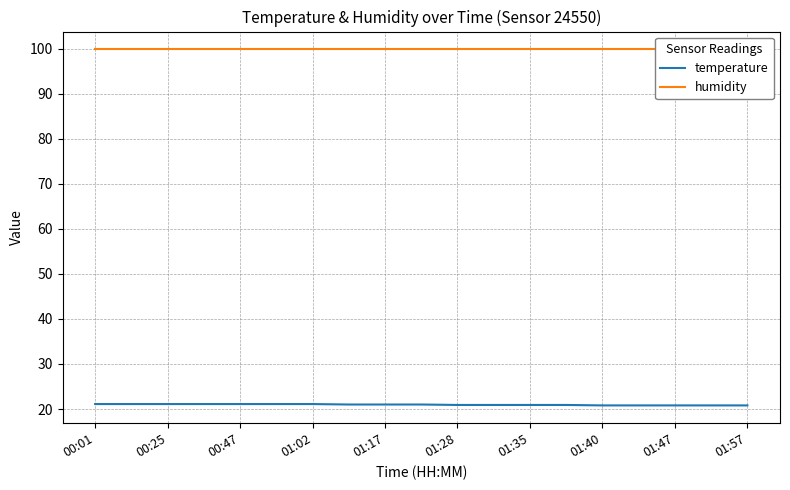

Which series has the largest range (max minus min)?

temperature